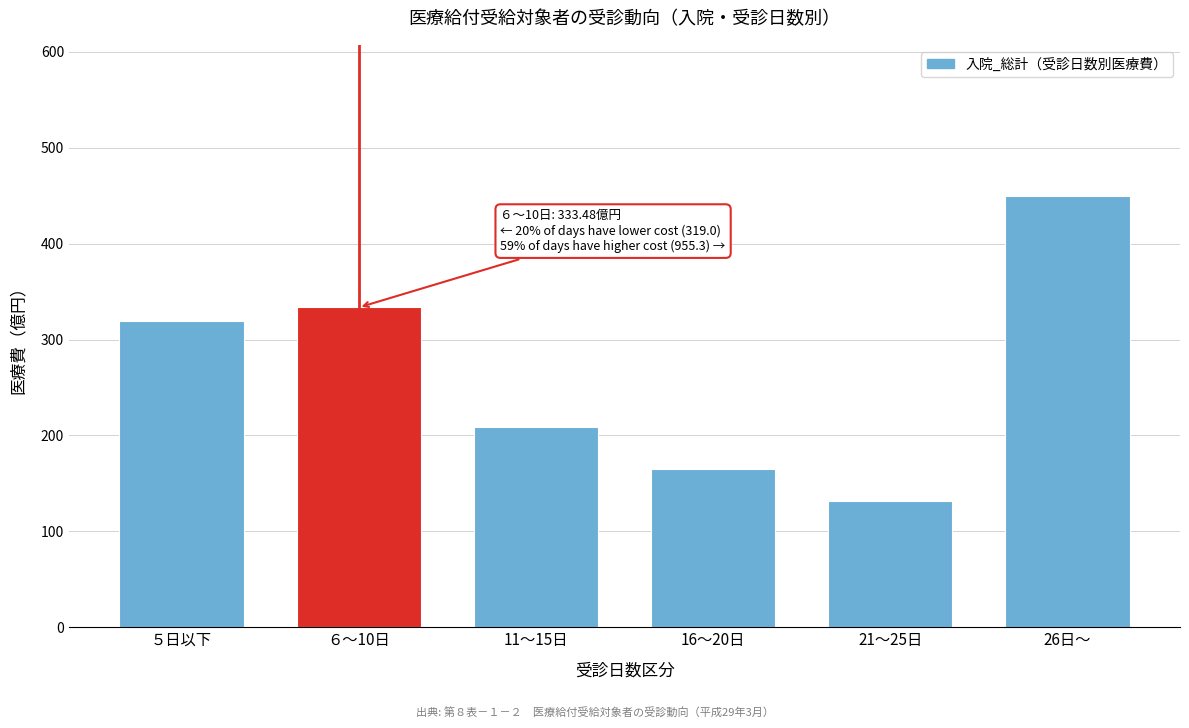

Reading left to right, what are all the values shown in this chart?

５日以下=319.0	６～10日=333.5	11～15日=209.1	16～20日=165.1	21～25日=131.2	26日～=449.9